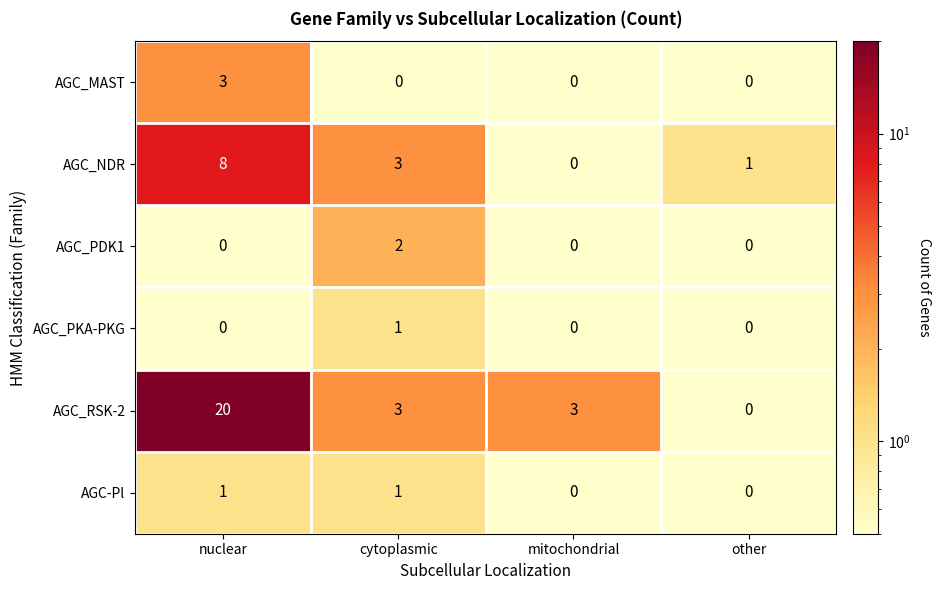

True or false: AGC_PKA-PKG has a value of -1 at mitochondrial.

False